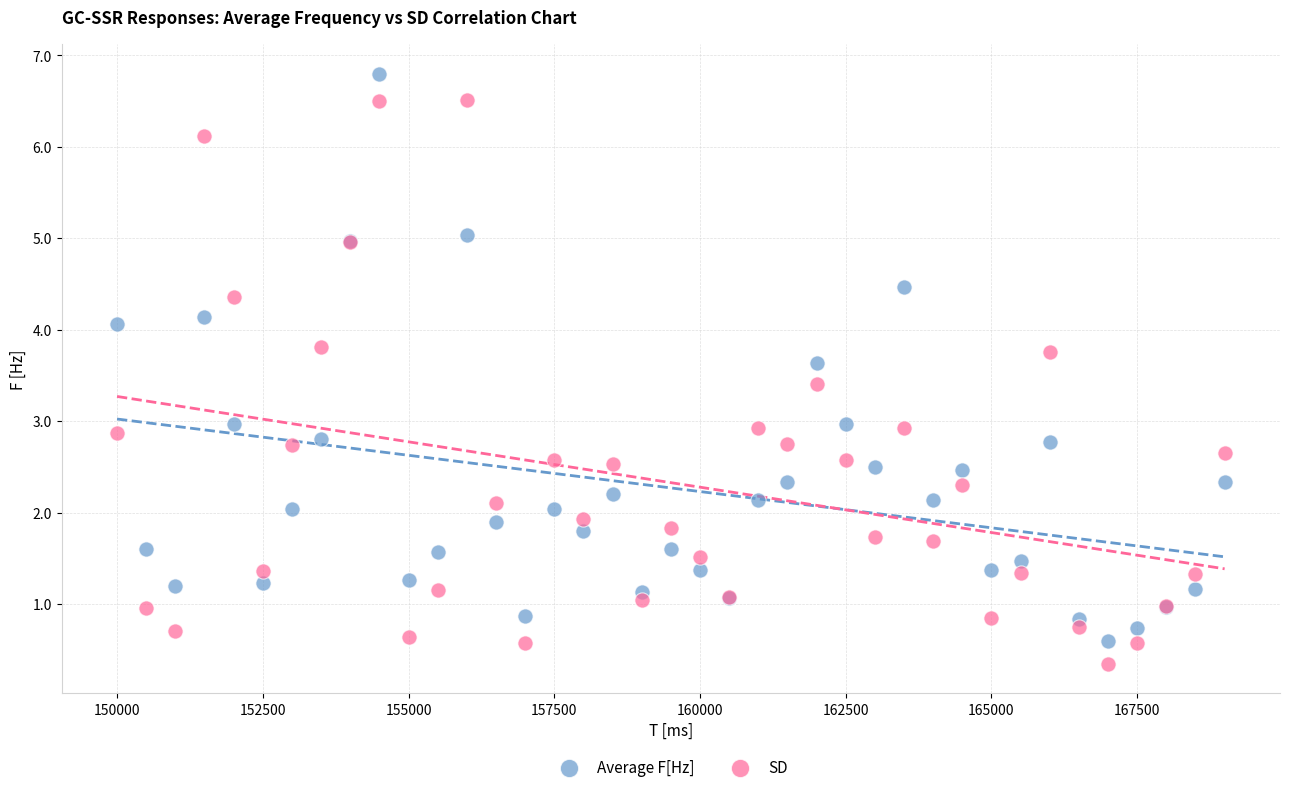

Which series contains the highest Y value?

Average F[Hz]